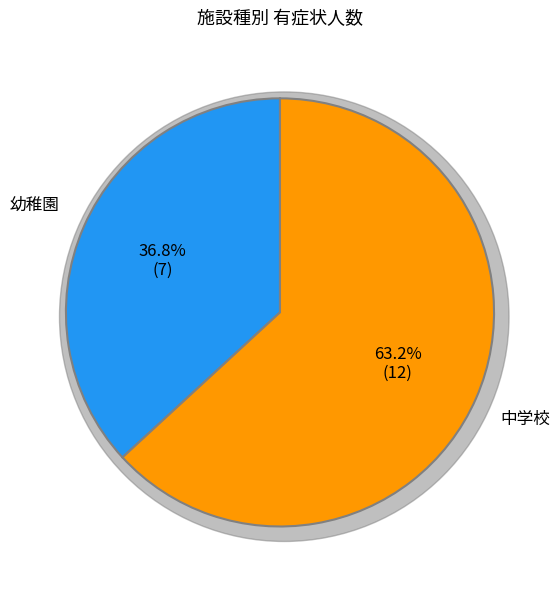

Which category has the biggest portion of the pie?

中学校